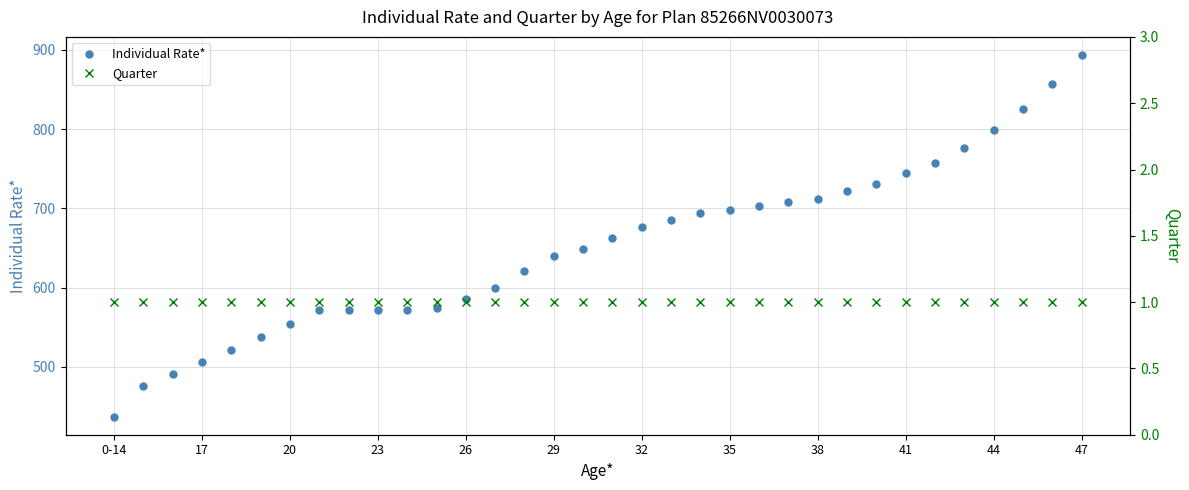

At which label does Individual Rate* reach its minimum?

0-14